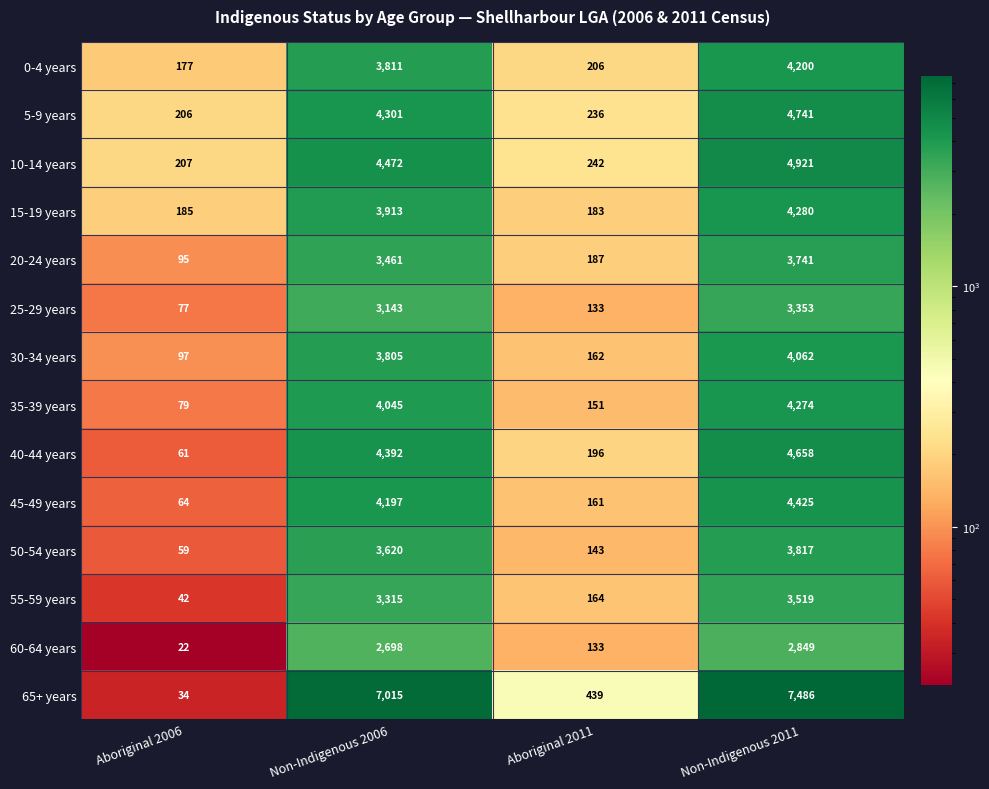

How many data points in 35-39 years are less than 4045?

2